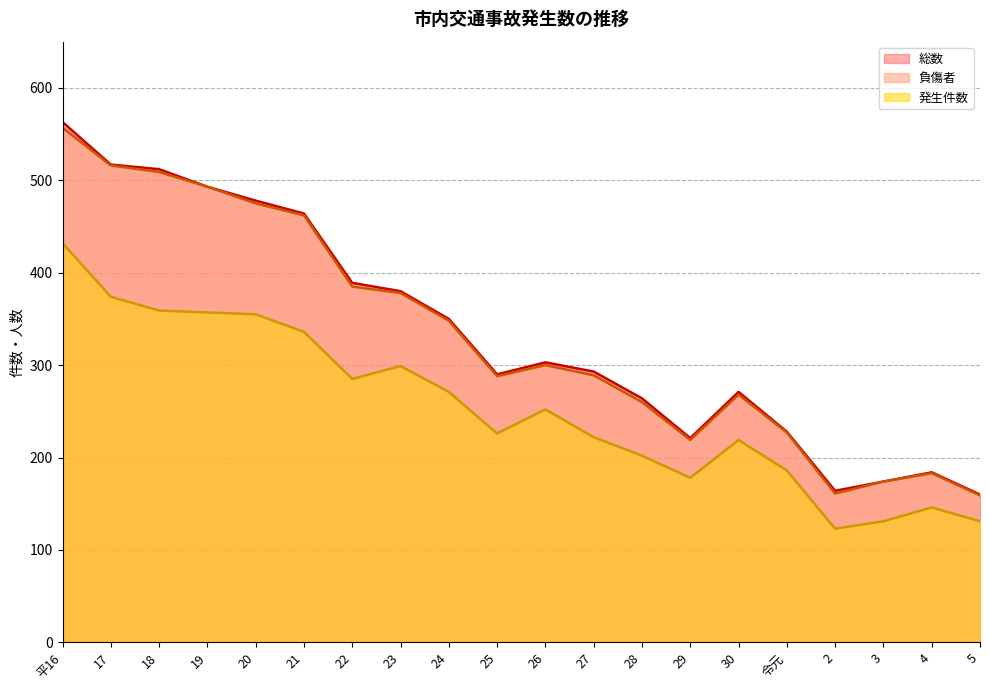

At which label does 発生件数 first exceed 252?

平16